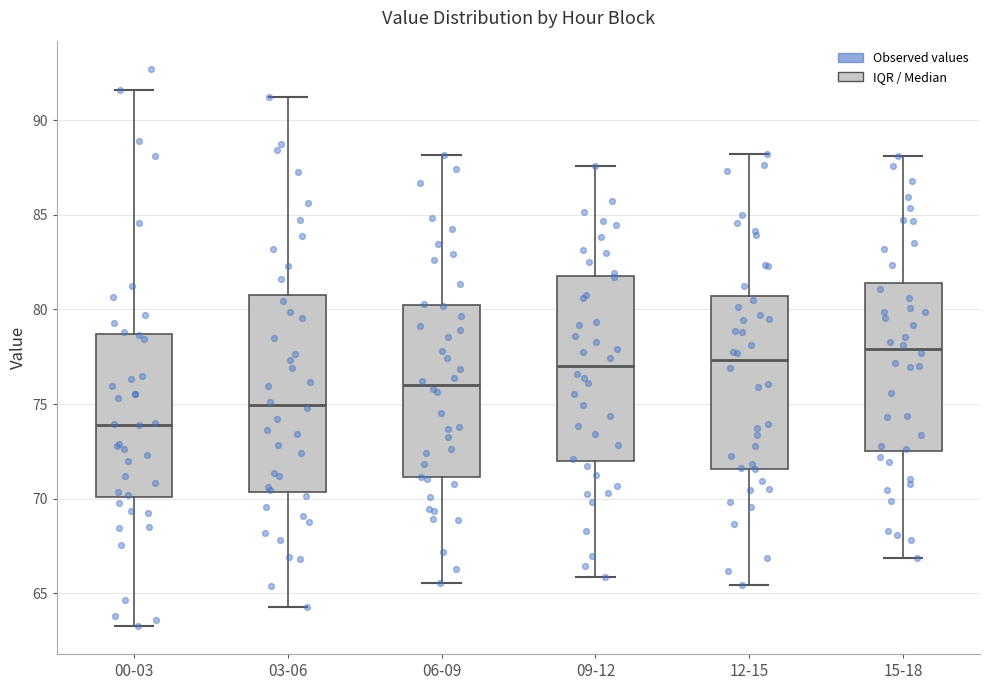

Which box's median line is the lowest?

00-03